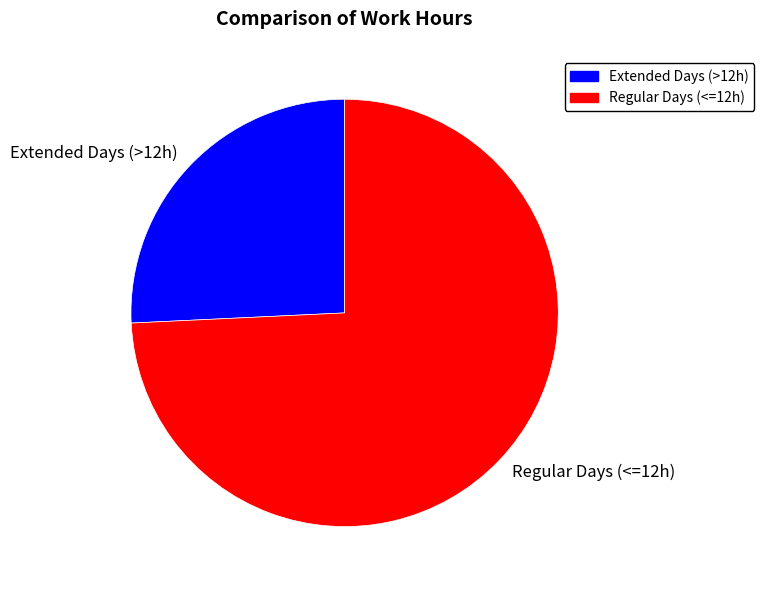

What is the largest slice in the pie chart?

Regular Days (<=12h)